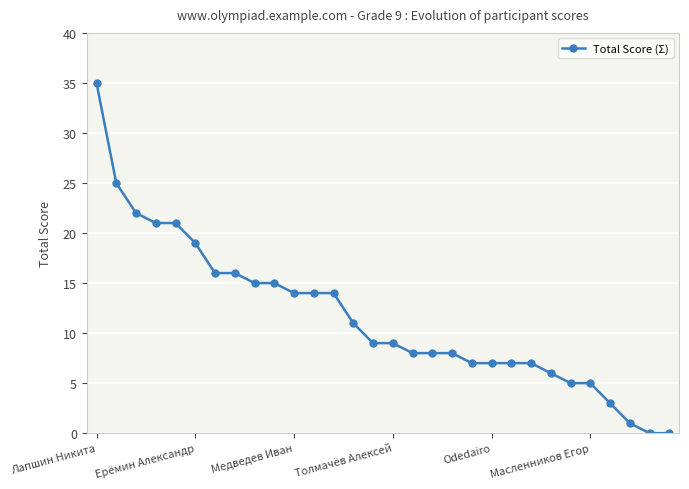

What is the difference between the maximum and minimum values?

35